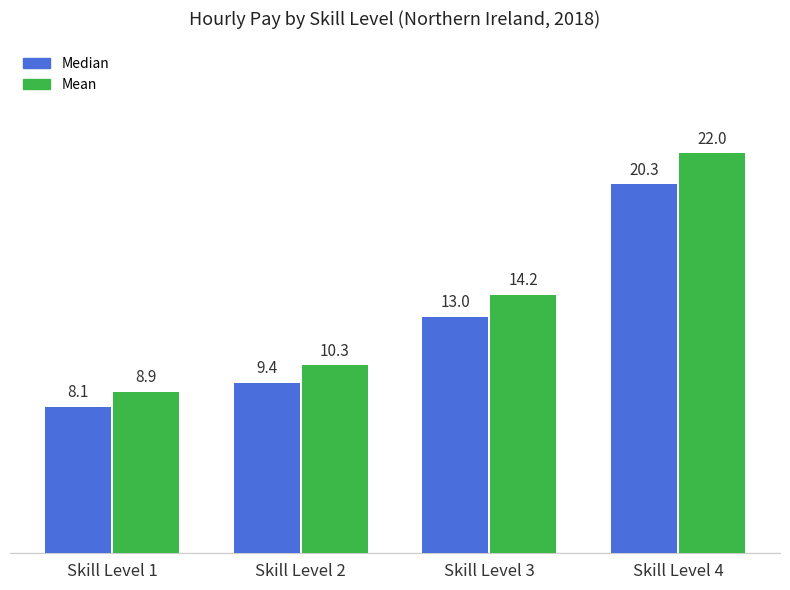

What is the difference between the second highest and second lowest values in the Median series?

3.6